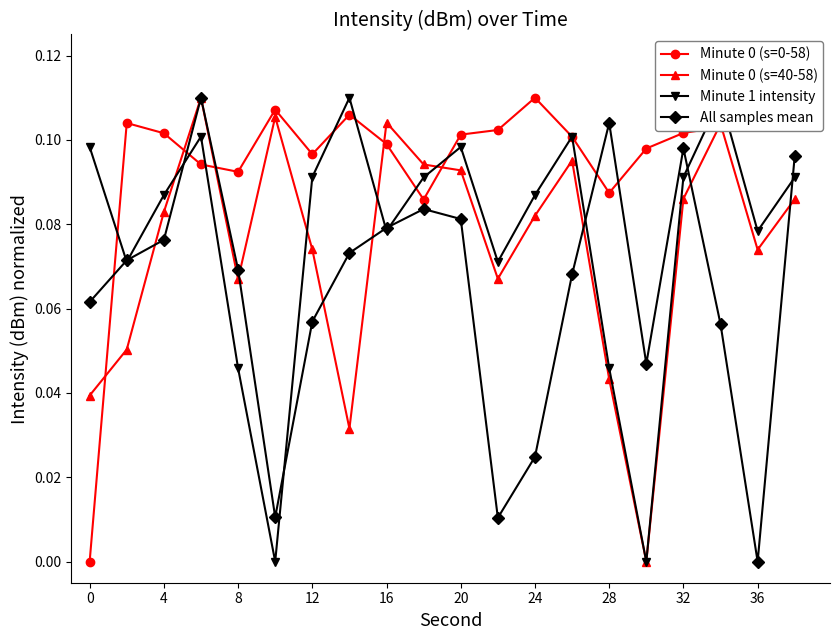

What is the difference between the second highest and second lowest values in the Minute 0 (s=40-58) series?

0.1